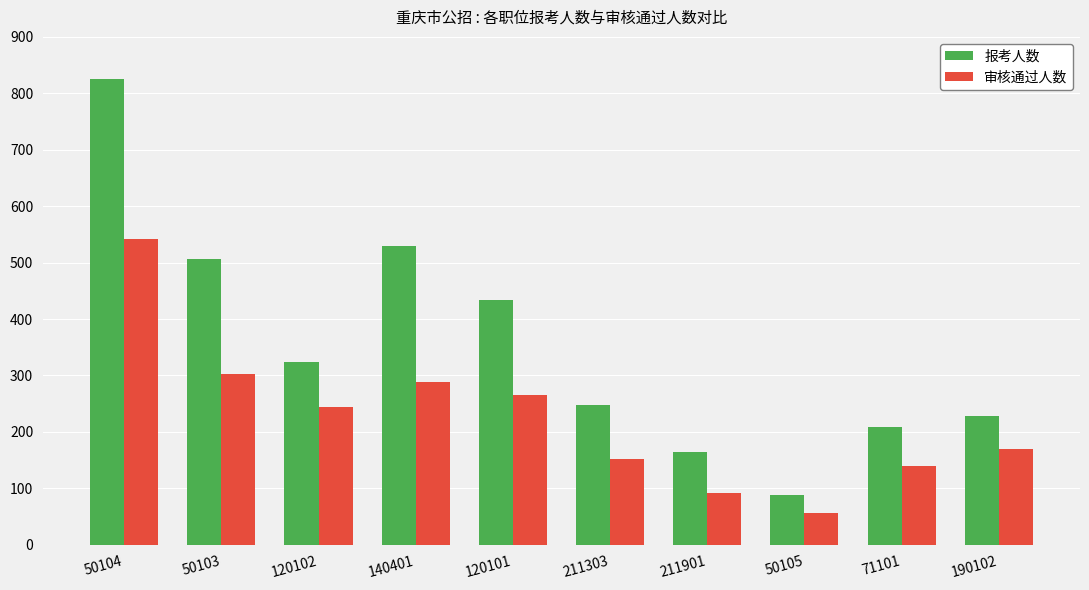

What is the maximum value for 审核通过人数?

542